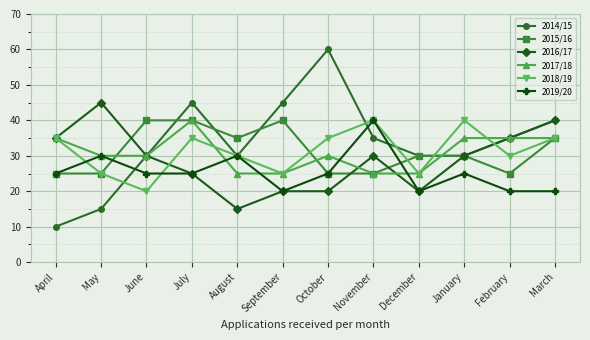

Which series has the widest spread of values?

2014/15